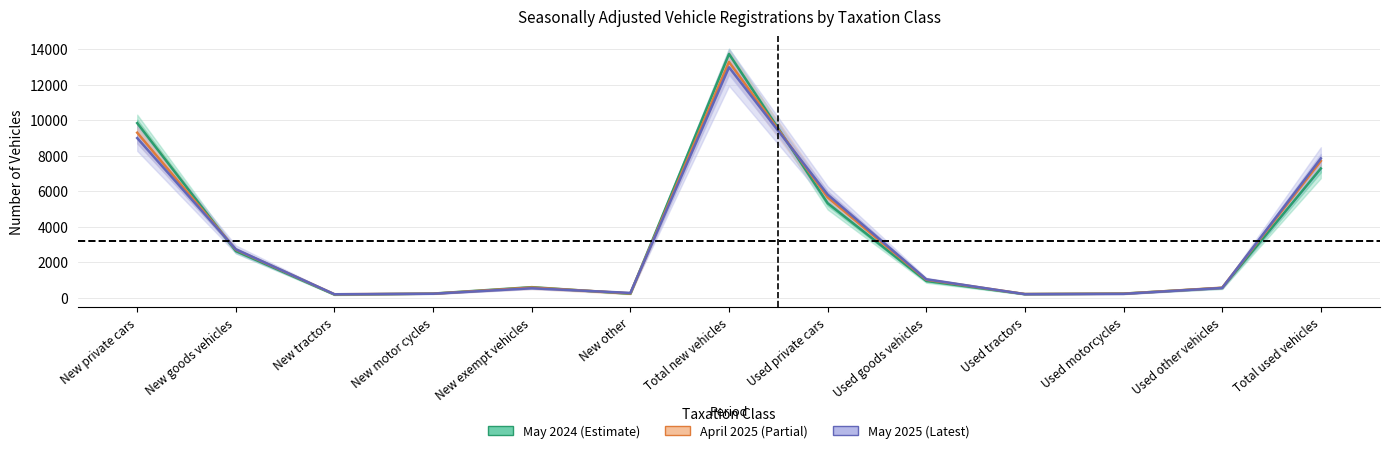

What is the total value across all series at New private cars?

28115.0